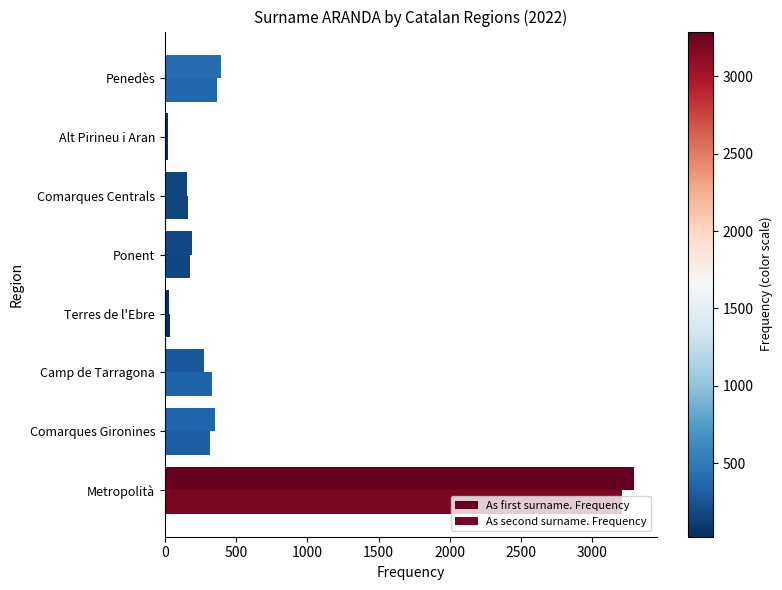

Count the number of categories in the chart.

8